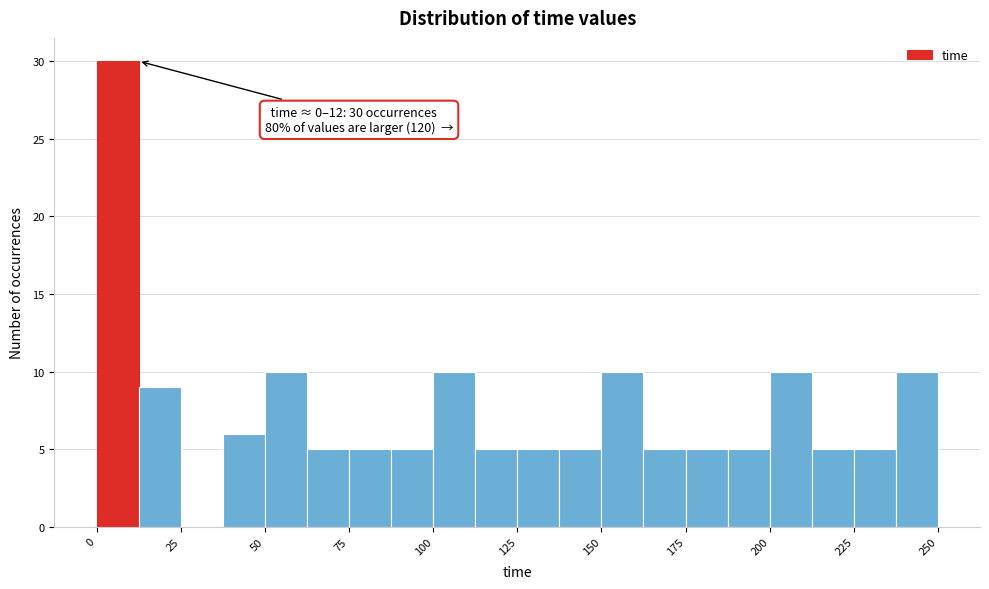

Around what value on the x-axis is the tallest bar? Give the approximate position of its centre, as read against the axis.

5